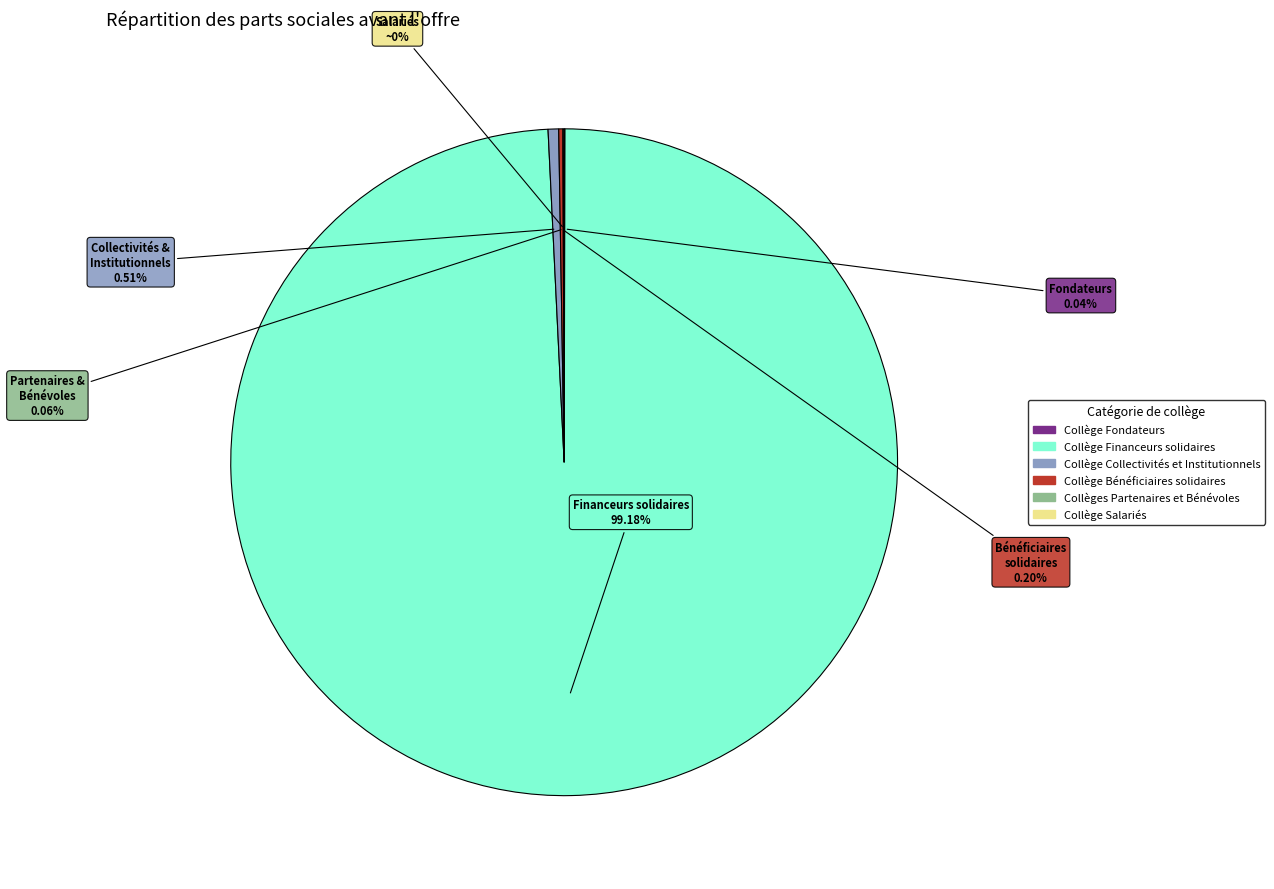

Is it true that Collège Financeurs solidaires is 99% of the pie?

True